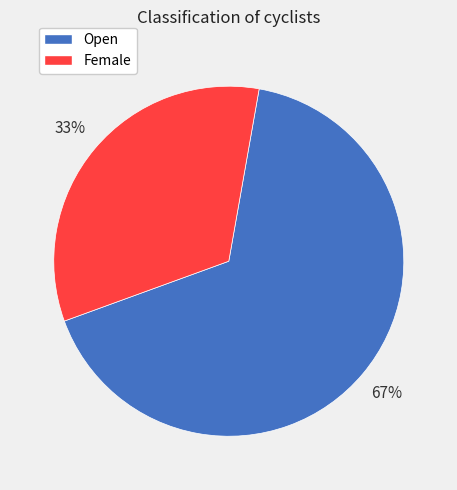

Rank the categories by value from lowest to highest.

Female, Open